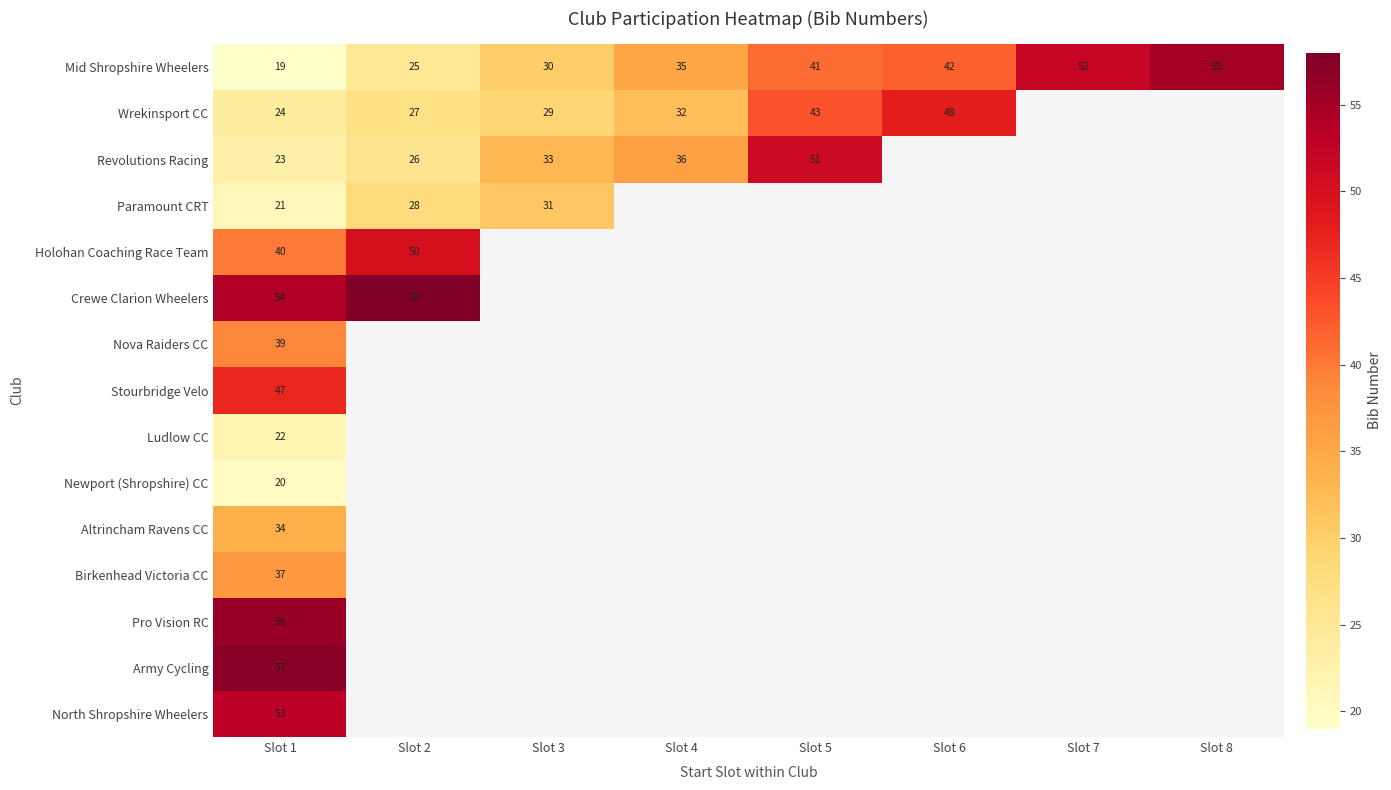

List the labels in order of Mid Shropshire Wheelers value, largest first.

Slot 8, Slot 7, Slot 6, Slot 5, Slot 4, Slot 3, Slot 2, Slot 1